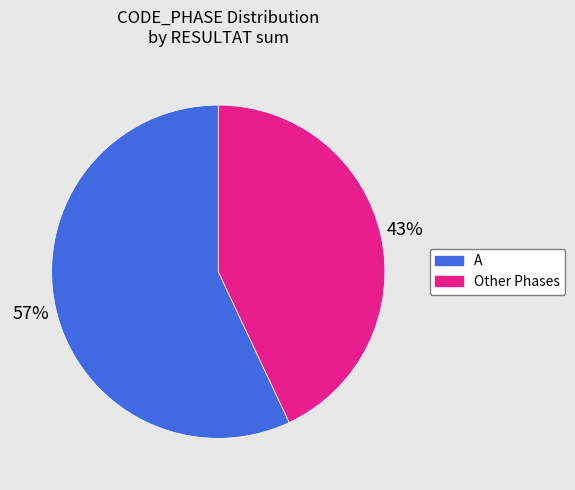

To the nearest percent, what is the difference between the largest and smallest slice percentages?

14%